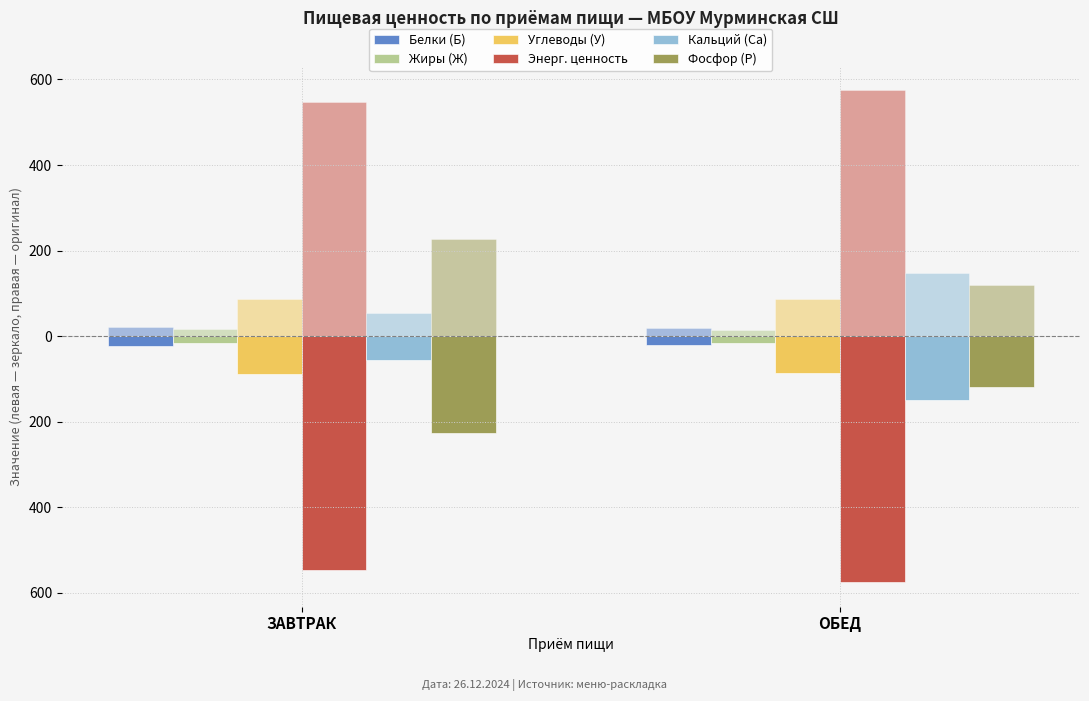

What is the label of the 1st bar from the left?

ЗАВТРАК